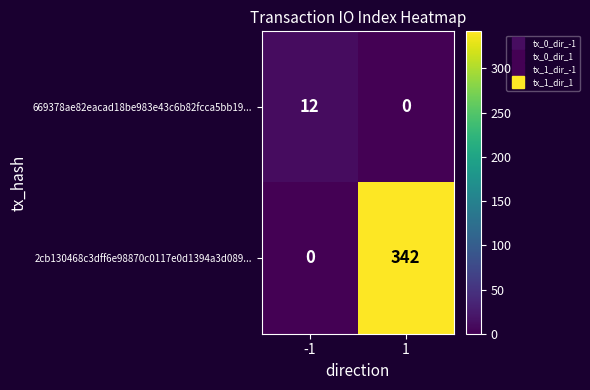

What is the sum of all 2cb130468c3dff6e98870c0117e0d1394a3d089... values?

342